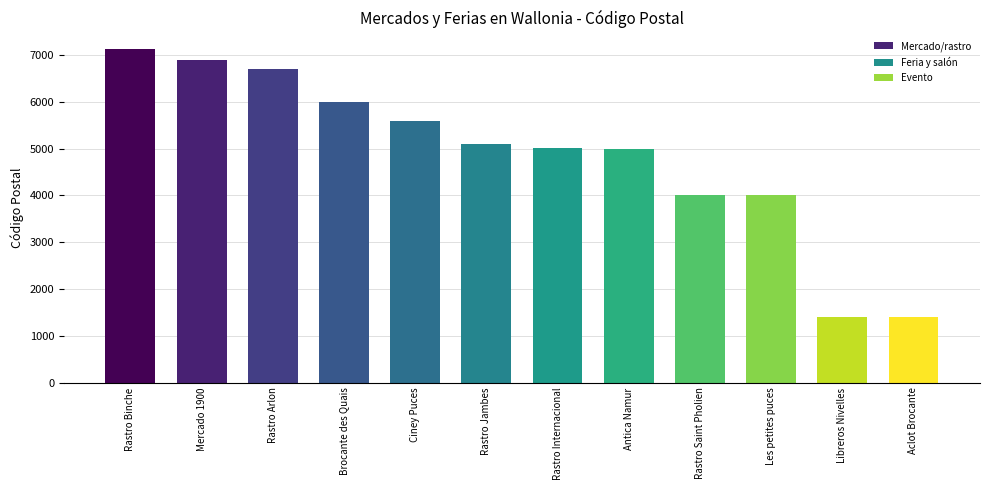

What is the difference between the second highest and second lowest values?

5500